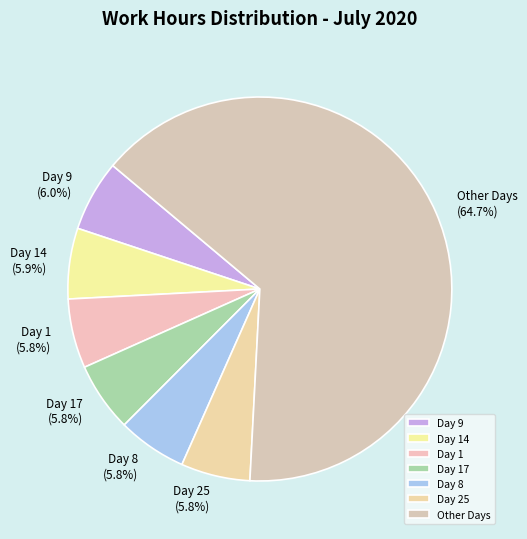

What is the ratio of the value at Day 1 to the value at Day 17?

1.0